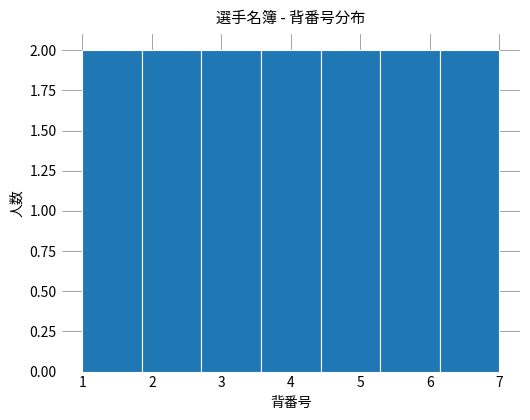

Reading left to right, transcribe this chart: for each bar, give the range it covers on the x-axis and its height. Neither the bar edges nor the heights are printed on the chart, so give them approximately, as read against the axes.

1.0 to 1.9: 2
1.9 to 2.7: 2
2.7 to 3.6: 2
3.6 to 4.4: 2
4.4 to 5.3: 2
5.3 to 6.1: 2
6.1 to 7.0: 2